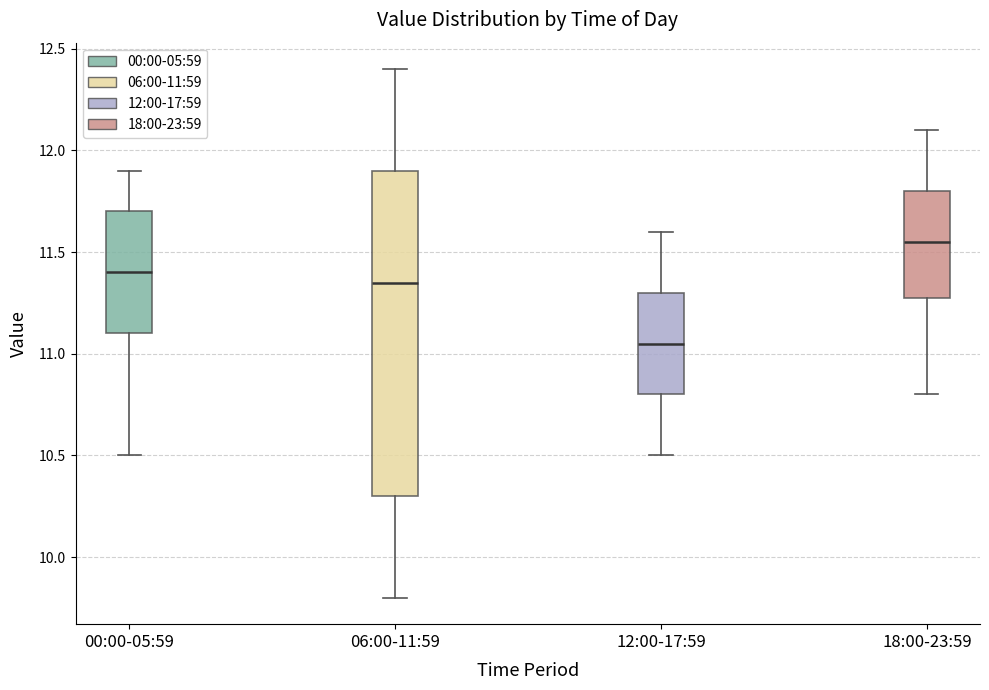

Reading left to right, read every box against the y-axis: the position of its median line, the range the box covers, and the ends of its whiskers. The values are not printed on the chart, so give them approximately, as read against the axis.

00:00-05:59: median 11.40, box 11.10 to 11.70, whiskers 10.50 to 11.90
06:00-11:59: median 11.35, box 10.30 to 11.90, whiskers 9.80 to 12.40
12:00-17:59: median 11.05, box 10.80 to 11.30, whiskers 10.50 to 11.60
18:00-23:59: median 11.55, box 11.30 to 11.80, whiskers 10.80 to 12.10